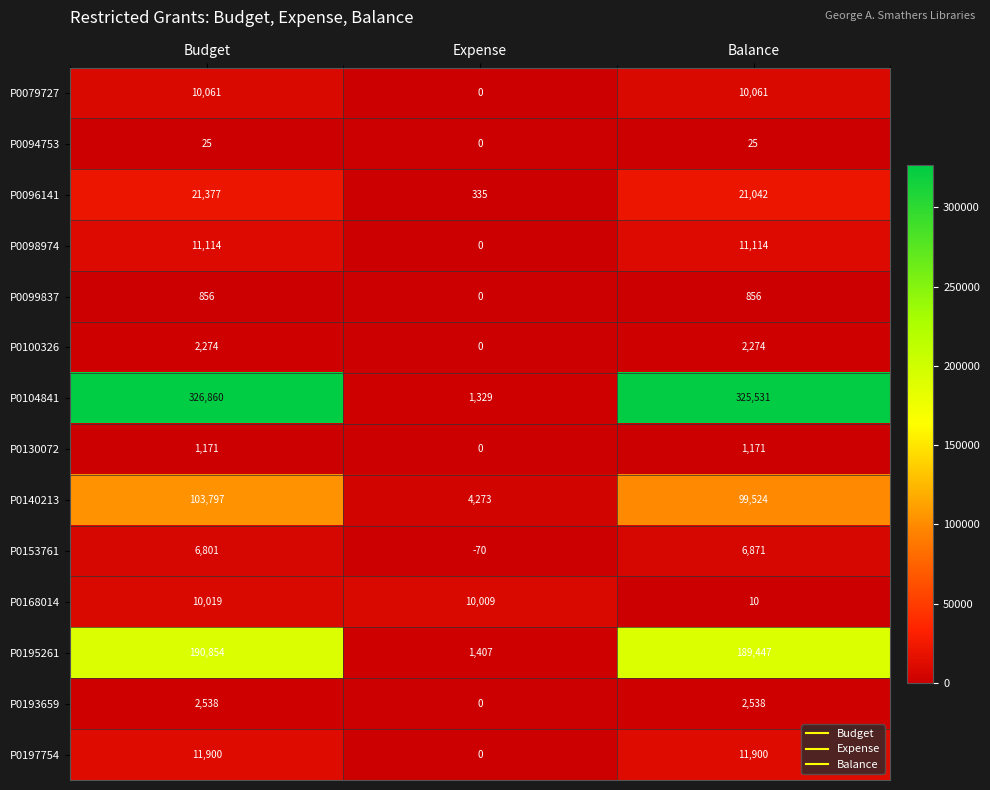

List the series in order of their peak value, highest first.

P0104841, P0195261, P0140213, P0096141, P0197754, P0098974, P0079727, P0168014, P0153761, P0193659, P0100326, P0130072, P0099837, P0094753